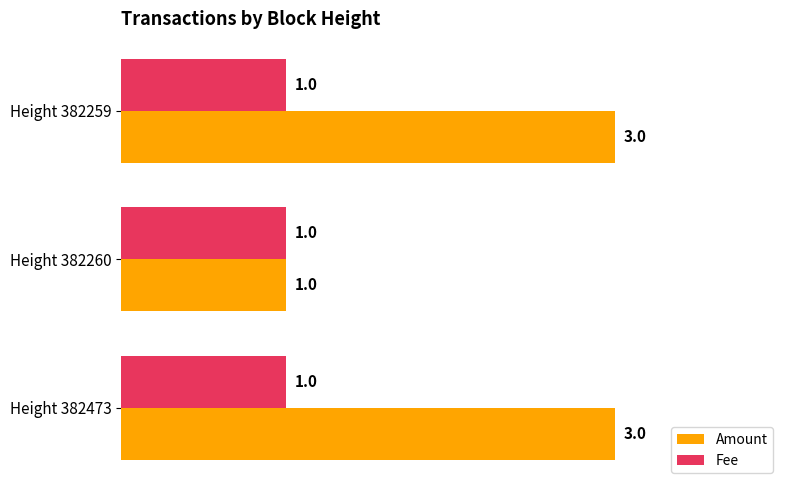

What is the difference between the maximum and minimum values in the Amount series?

2